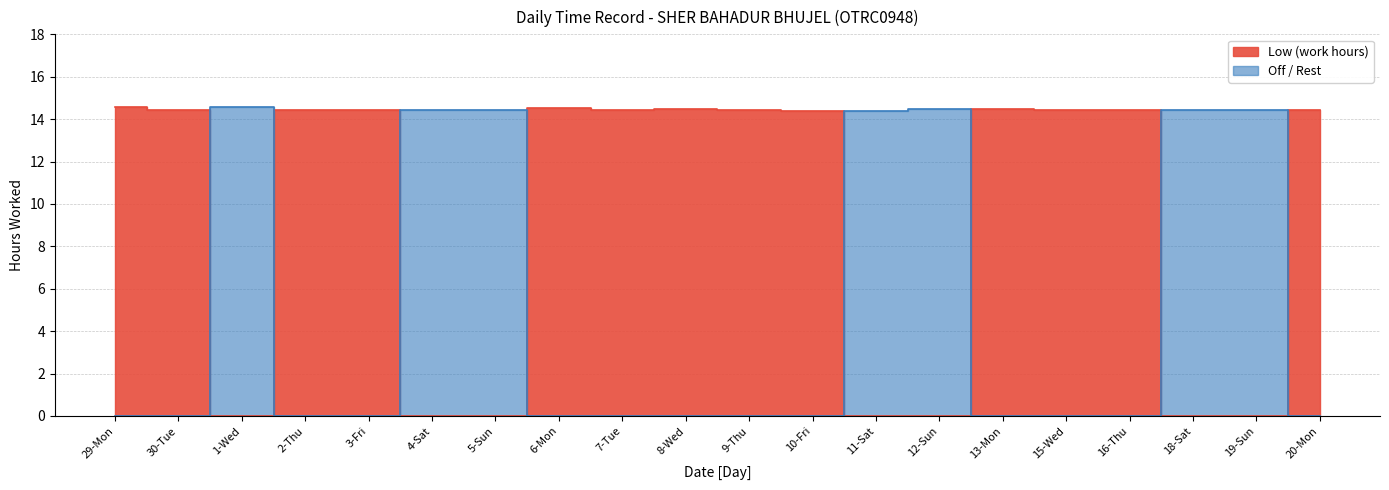

Which series changed the most between 13-Mon and 15-Wed?

Low (work hours)